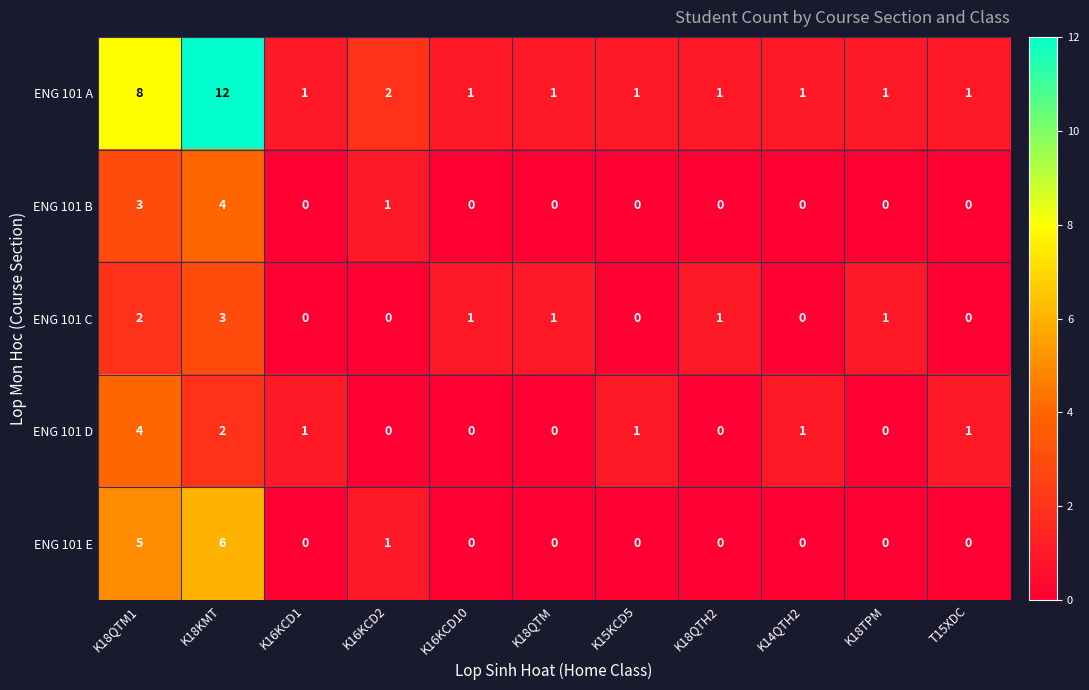

Which series has the largest total across all categories?

ENG 101 A